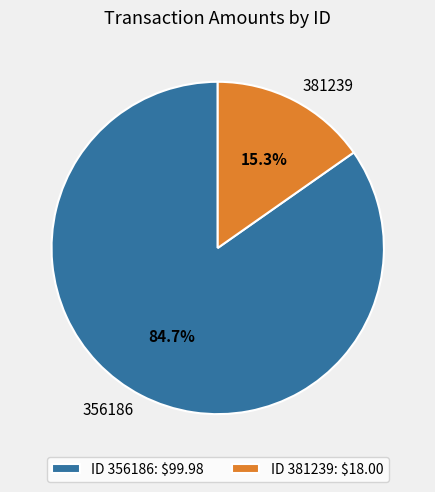

True or false: 381239 accounts for 15% of the total.

True